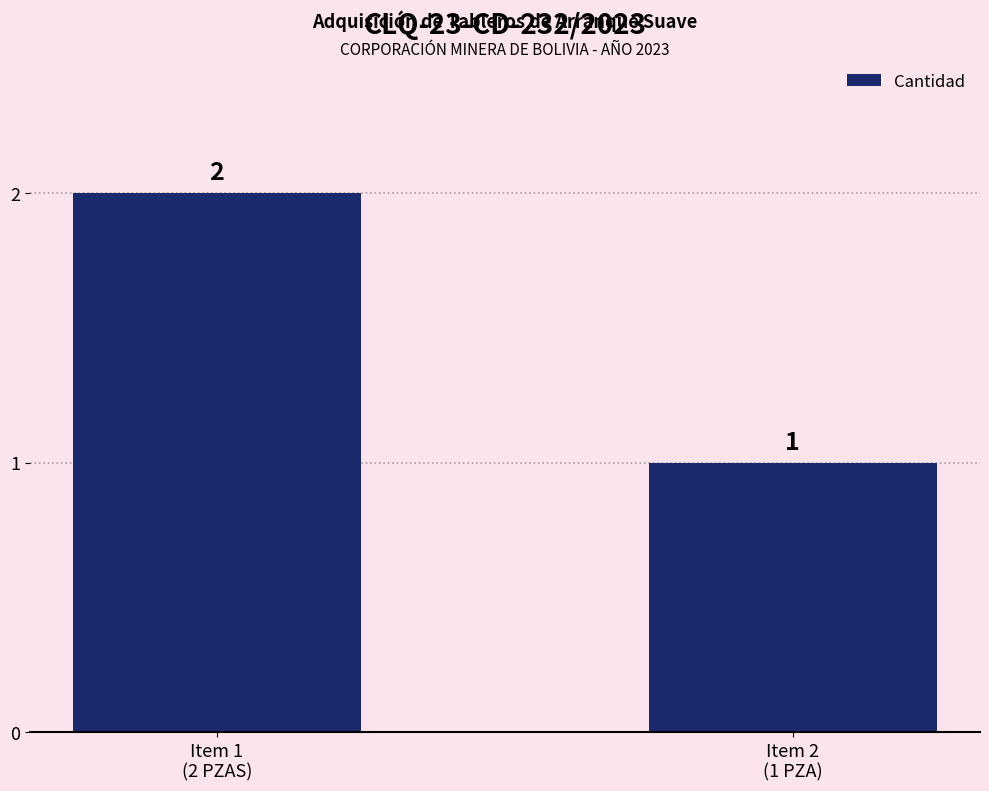

List the labels in order of value, smallest first.

Item 2
(1 PZA), Item 1
(2 PZAS)